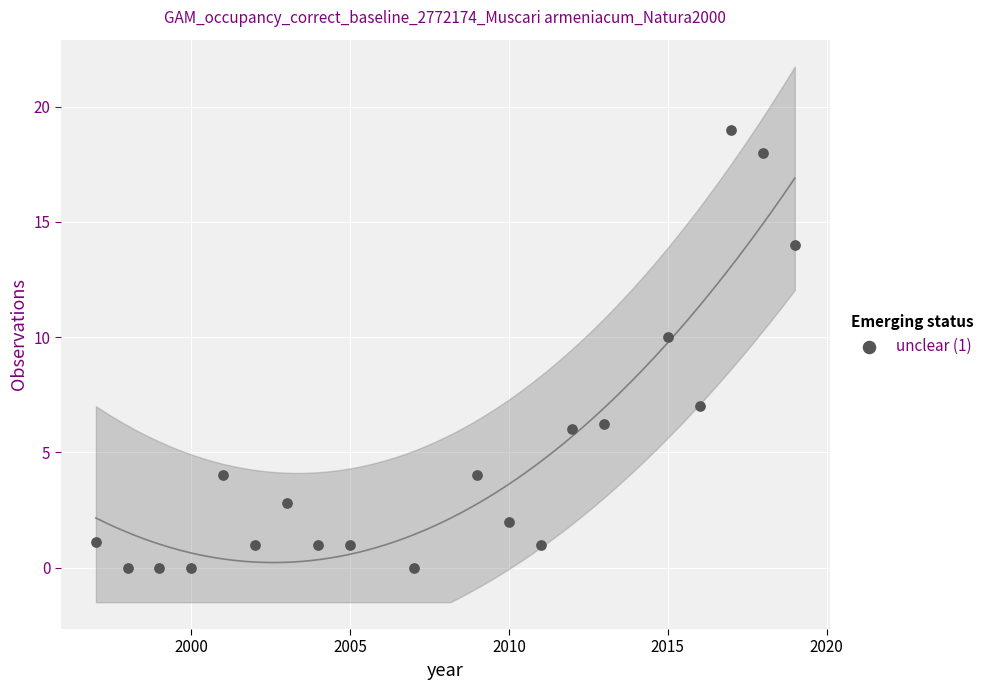

What Y value in the scatter plot is closest to 9?

10.0